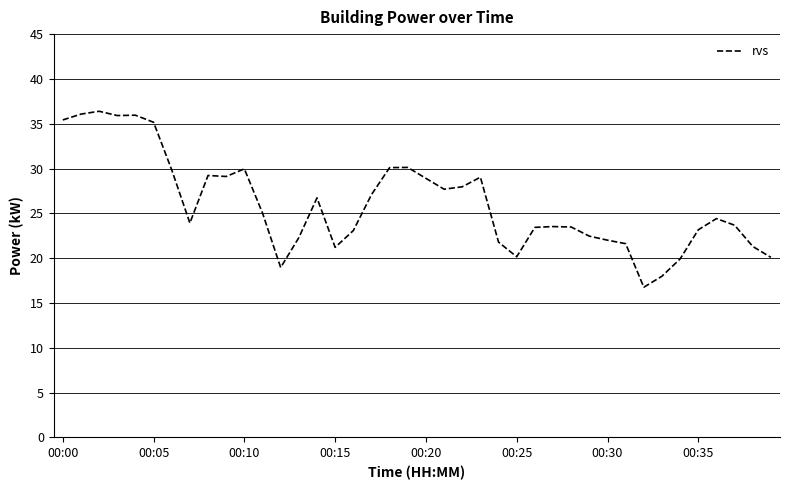

What is the difference between the maximum and minimum values?

19.6